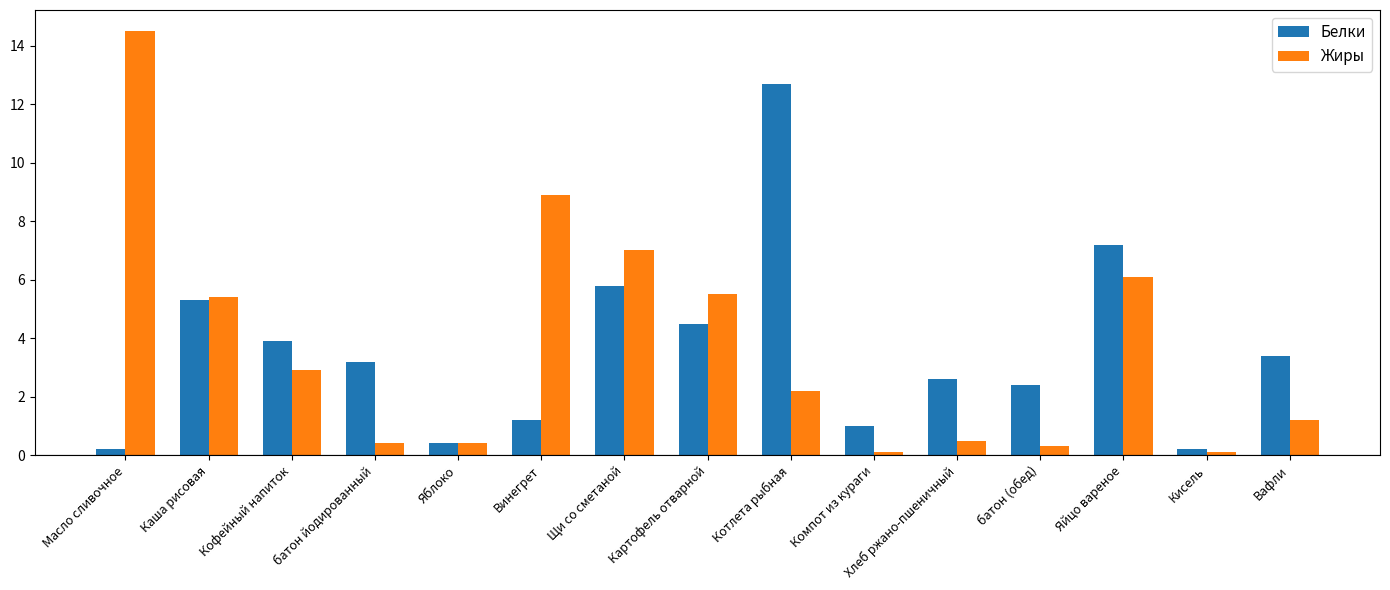

At which label does Белки reach its peak?

Котлета рыбная